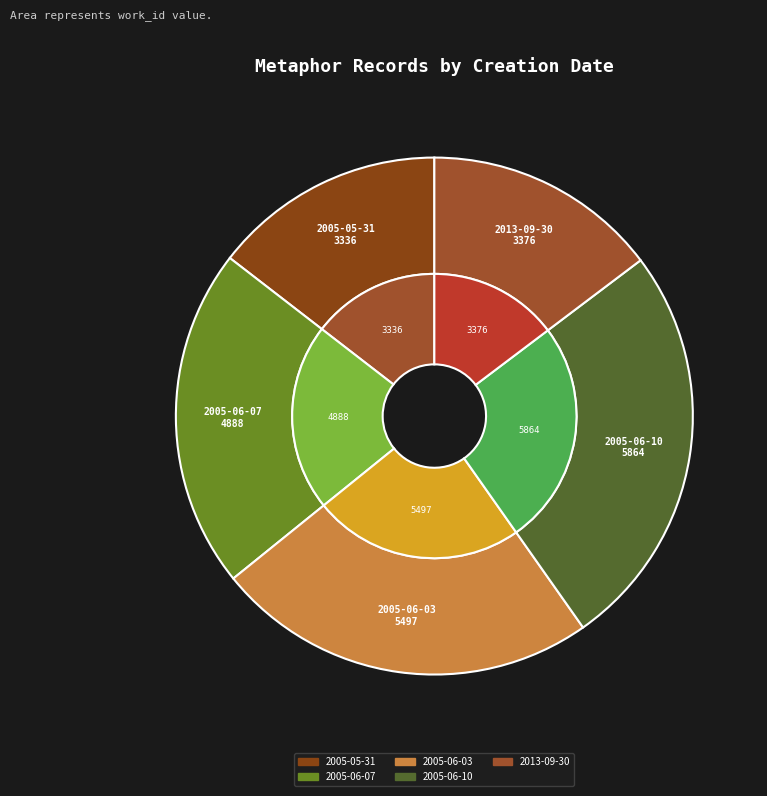

Which category has the biggest portion of the pie?

2005-06-10